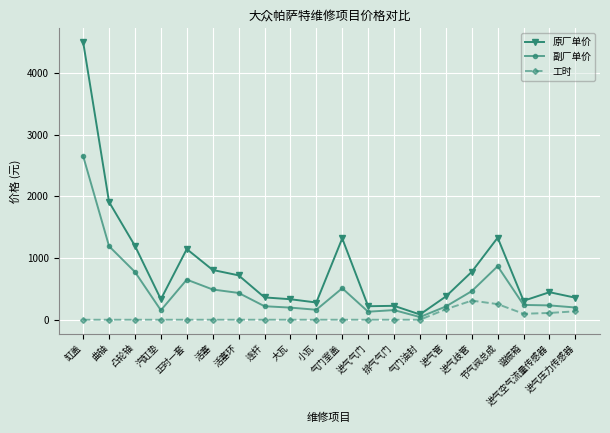

True or false: 原厂单价 has more than 1 interior local peaks.

True